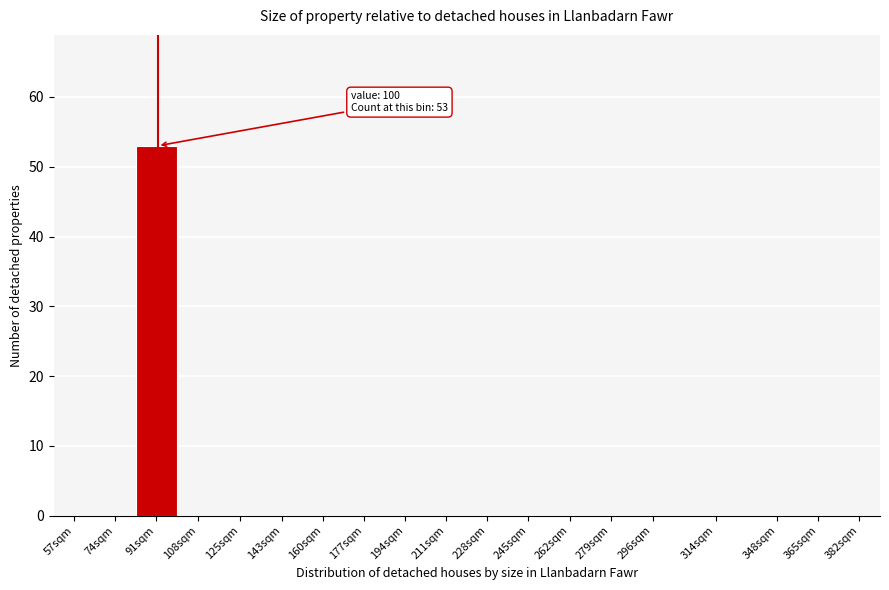

Reading left to right, list all the values displayed in this chart.

57sqm=0	74sqm=0	91sqm=53	108sqm=0	125sqm=0	143sqm=0	160sqm=0	177sqm=0	194sqm=0	211sqm=0	228sqm=0	245sqm=0	262sqm=0	279sqm=0	296sqm=0	314sqm=0	348sqm=0	365sqm=0	382sqm=0